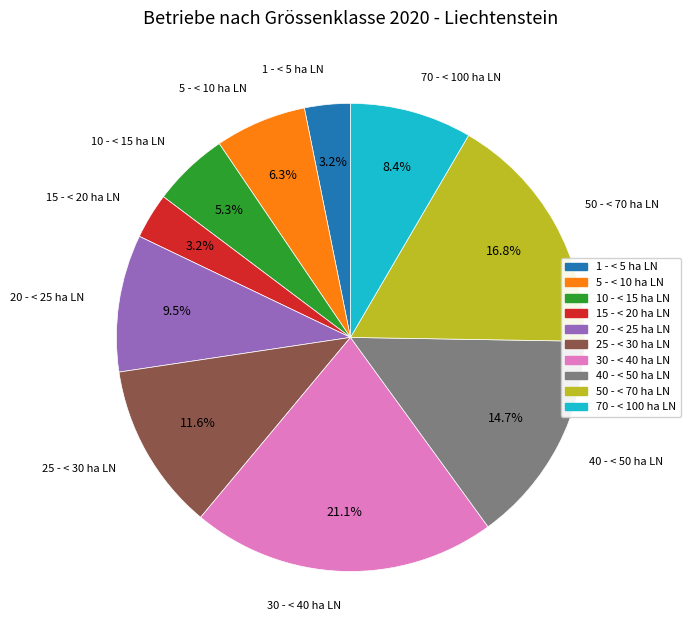

What is the ratio of the value at 5 - < 10 ha LN to the value at 20 - < 25 ha LN?

0.7